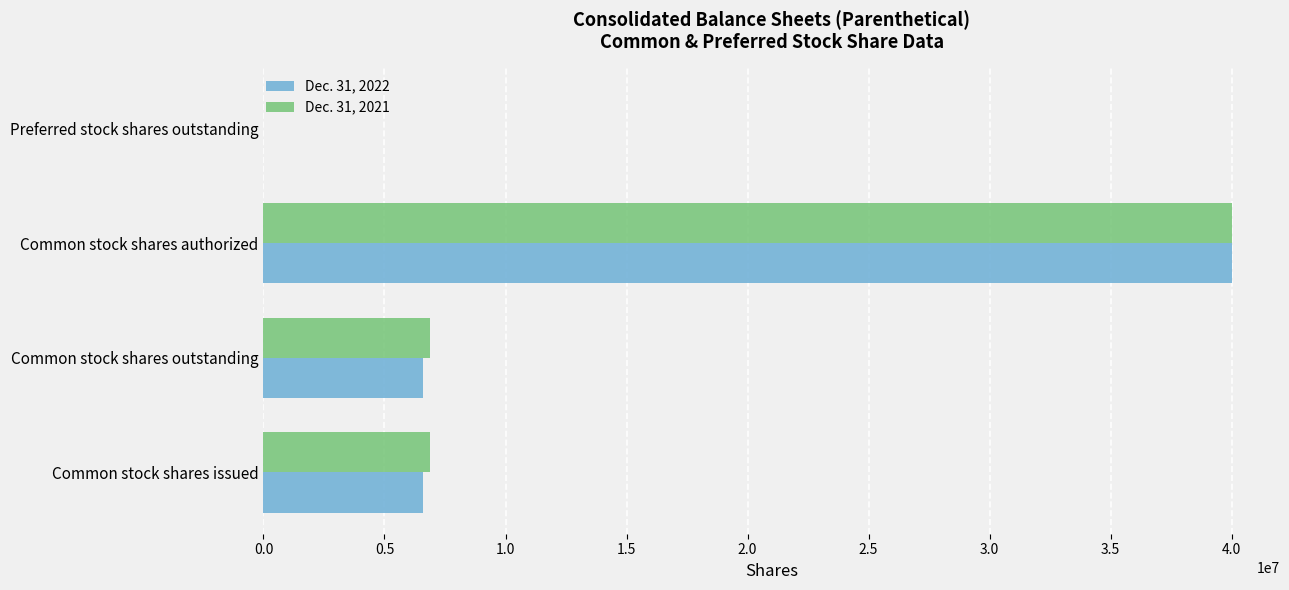

Which series changed the most between Common stock shares issued and Common stock shares authorized?

Dec. 31, 2022